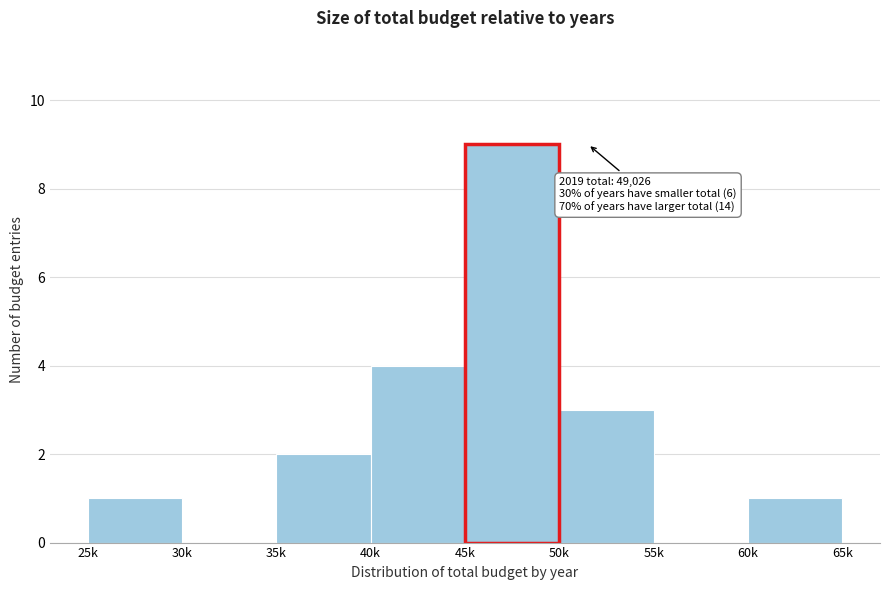

Reading left to right, transcribe all the data shown in this chart.

25k=1	30k=0	35k=2	40k=4	45k=9	50k=3	55k=0	60k=1